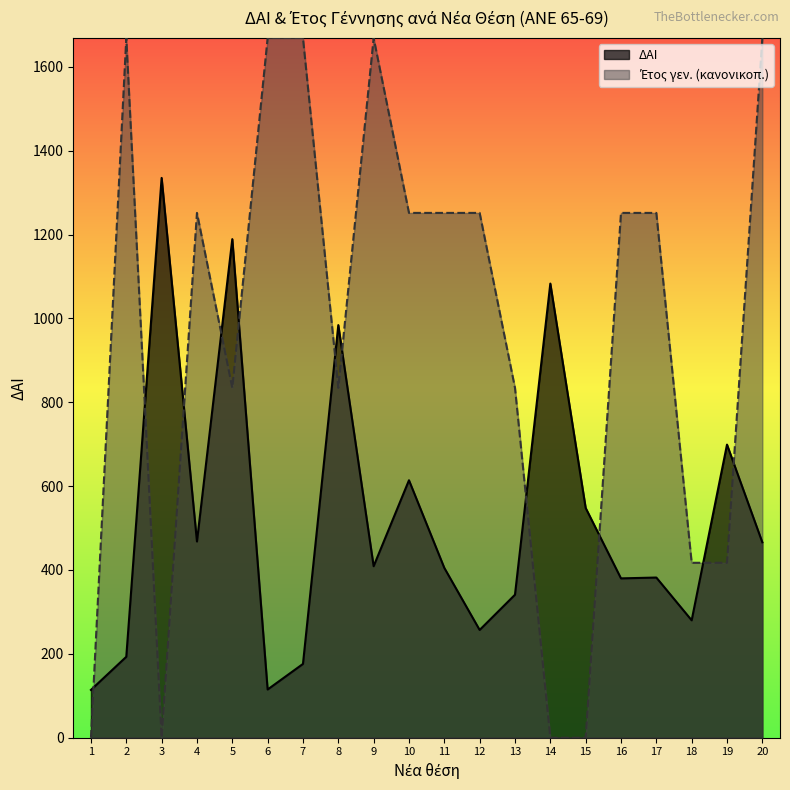

What is the minimum value for ΔΑΙ?

114.0